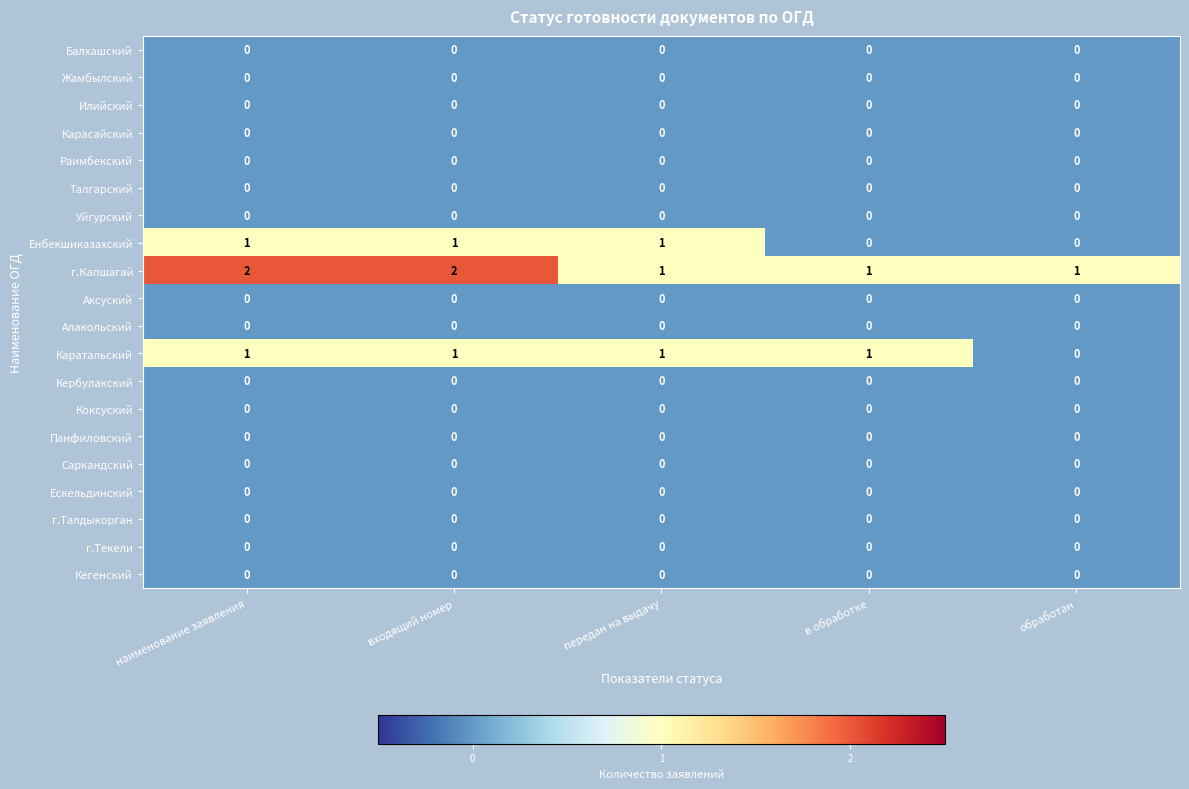

Which series changed the most between входящий номер and передан на выдачу?

г.Капшагай